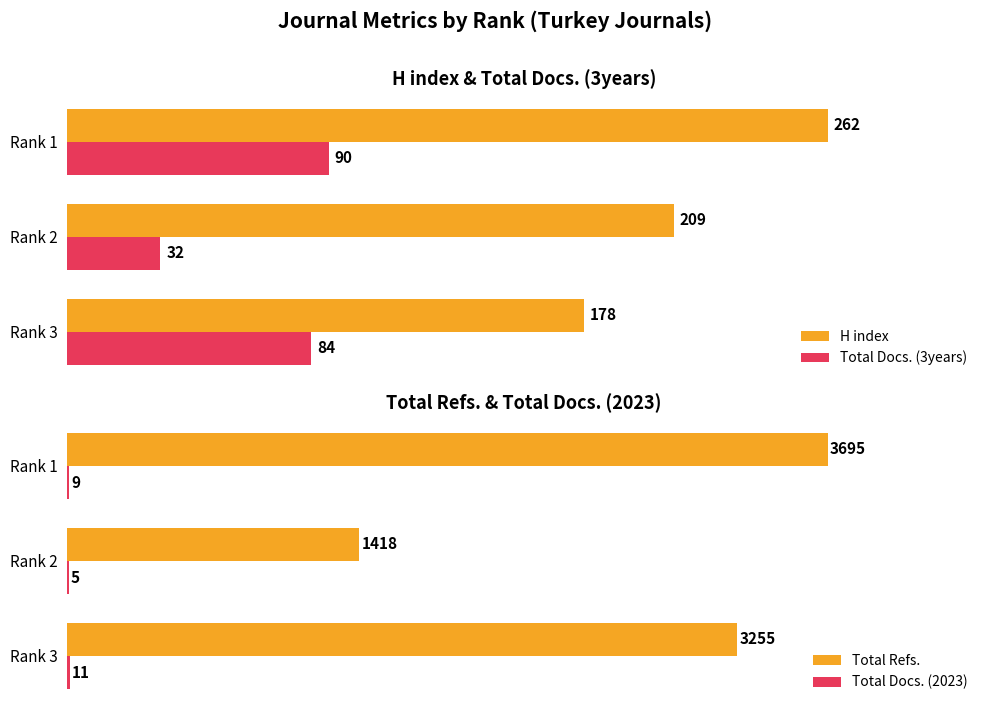

What is the value of the Total Docs. (2023) bar at the 2nd from the left?

5